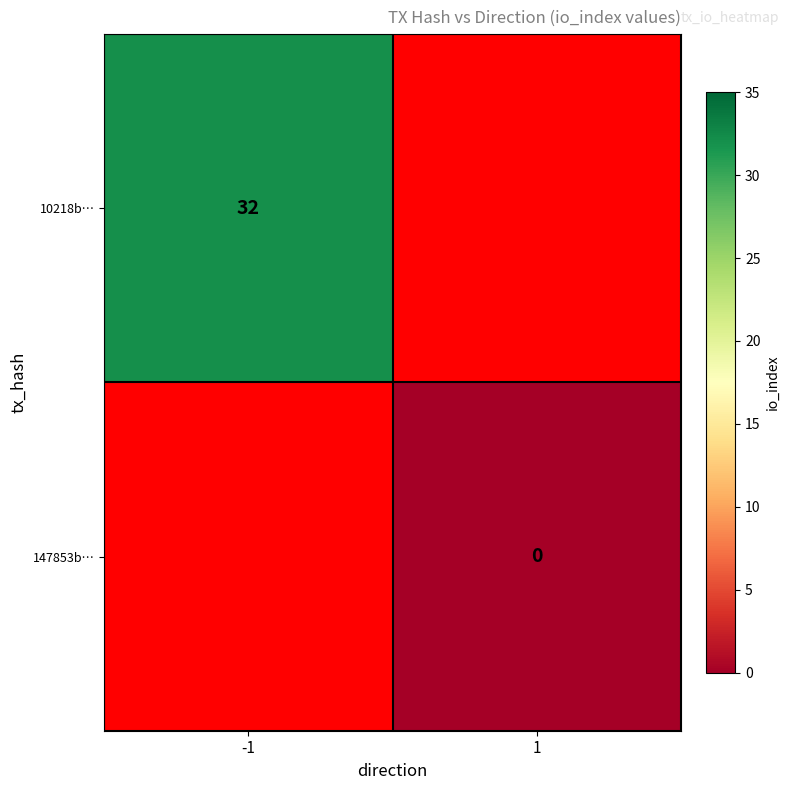

Which category has the lowest value in the 10218b… series?

-1